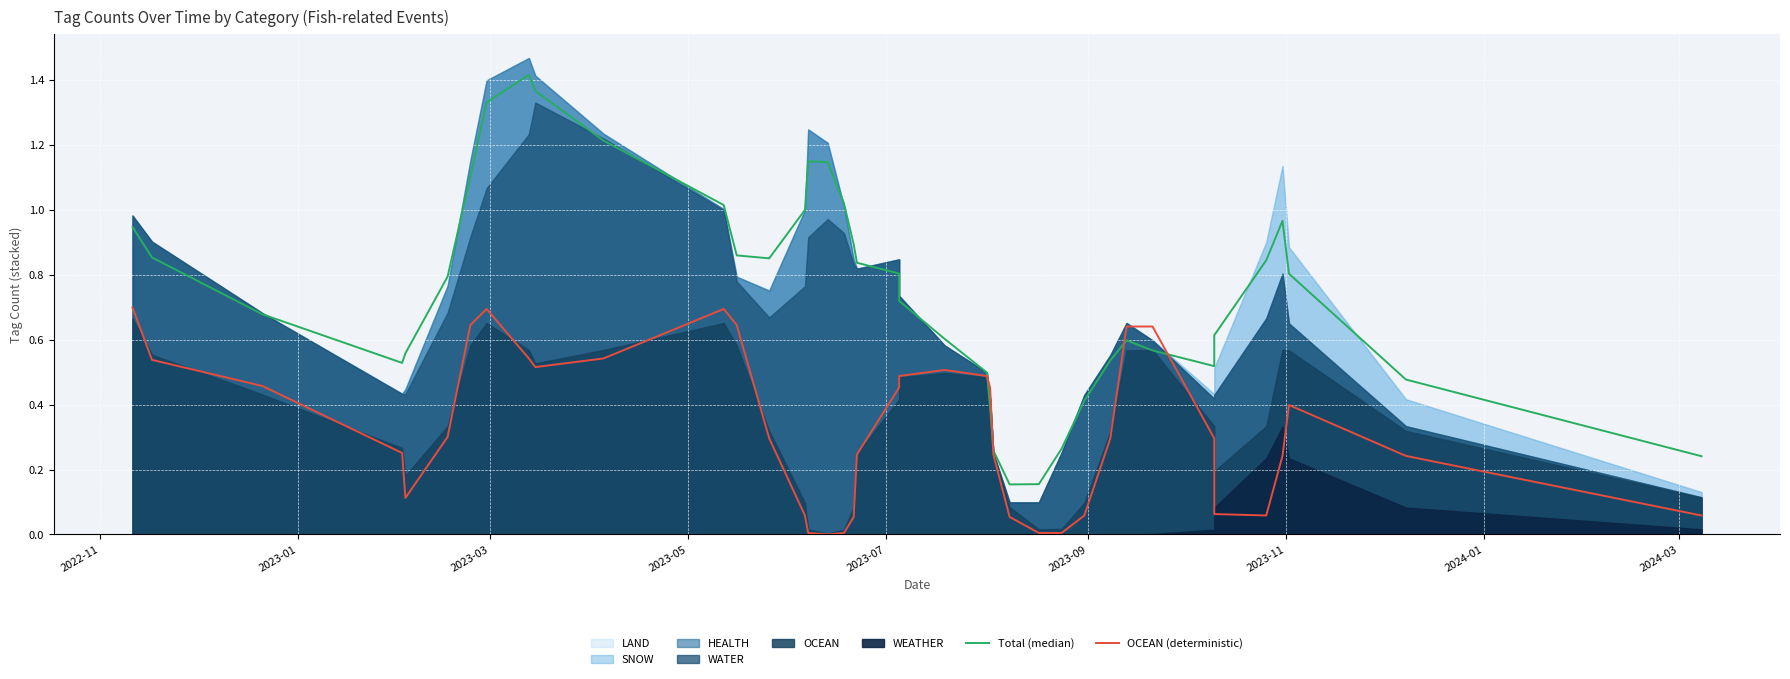

How many lines are shown in the chart?

2